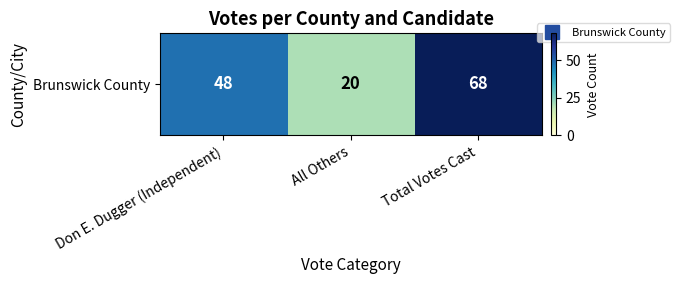

Rank the categories by value from highest to lowest.

Total Votes Cast, Don E. Dugger (Independent), All Others